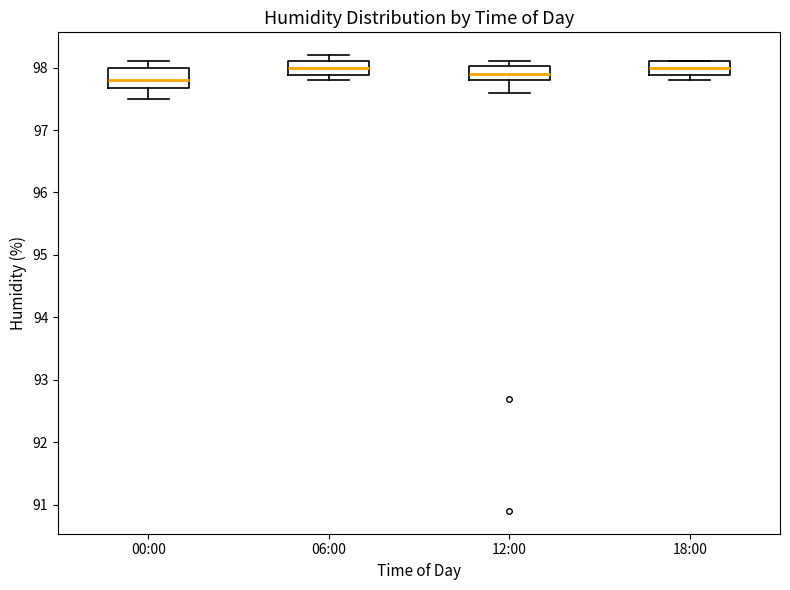

Reading left to right, read every box against the y-axis: the position of its median line, the range the box covers, and the ends of its whiskers. The values are not printed on the chart, so give them approximately, as read against the axis.

00:00: median 97.8, box 97.7 to 98.0, whiskers 97.5 to 98.1
06:00: median 98.0, box 97.9 to 98.1, whiskers 97.8 to 98.2
12:00: median 97.9, box 97.8 to 98.0, whiskers 97.6 to 98.1
18:00: median 98.0, box 97.9 to 98.1, whiskers 97.8 to 98.1